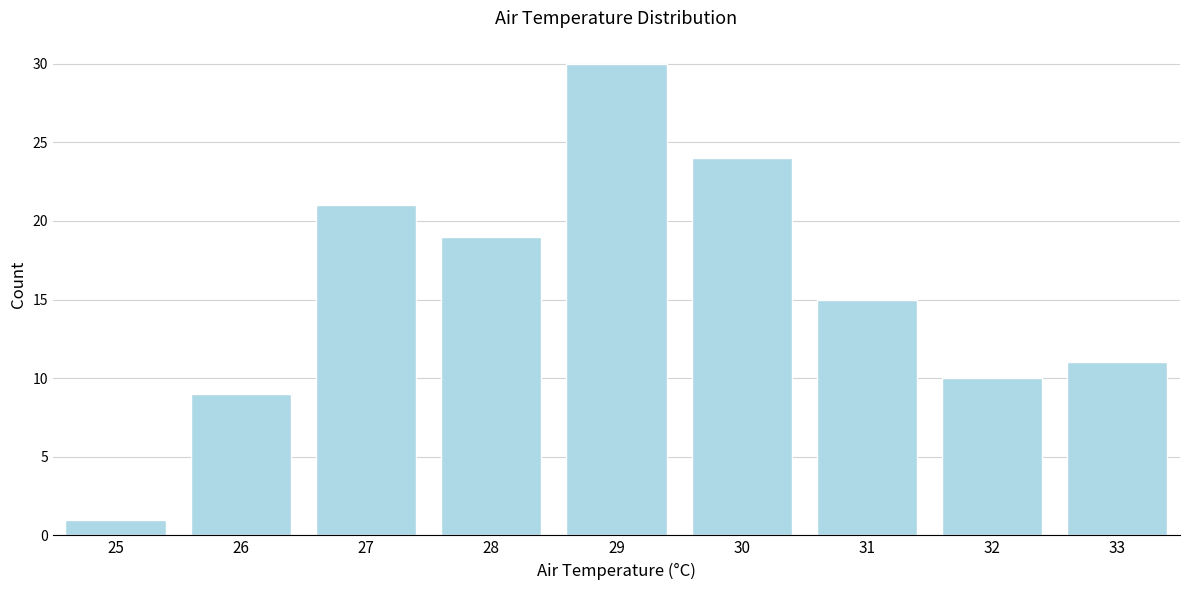

Reading left to right, extract all data points from this chart.

25=1	26=9	27=21	28=19	29=30	30=24	31=15	32=10	33=11